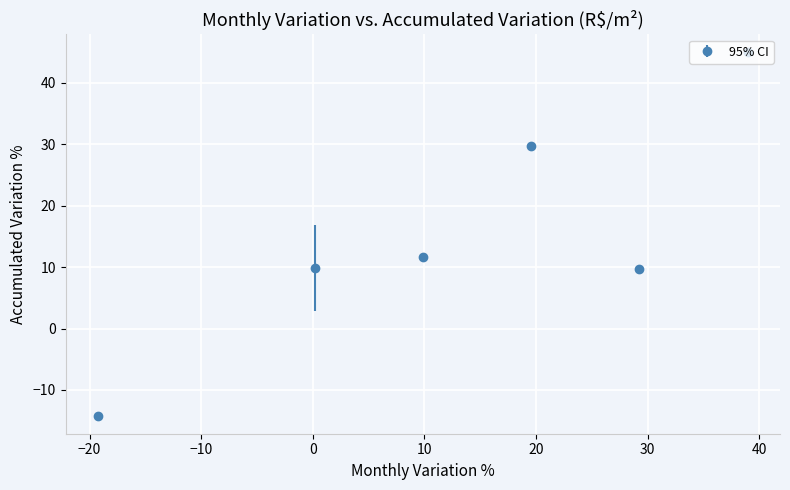

How many points are higher than both their immediate neighbors (excluding endpoints)?

1